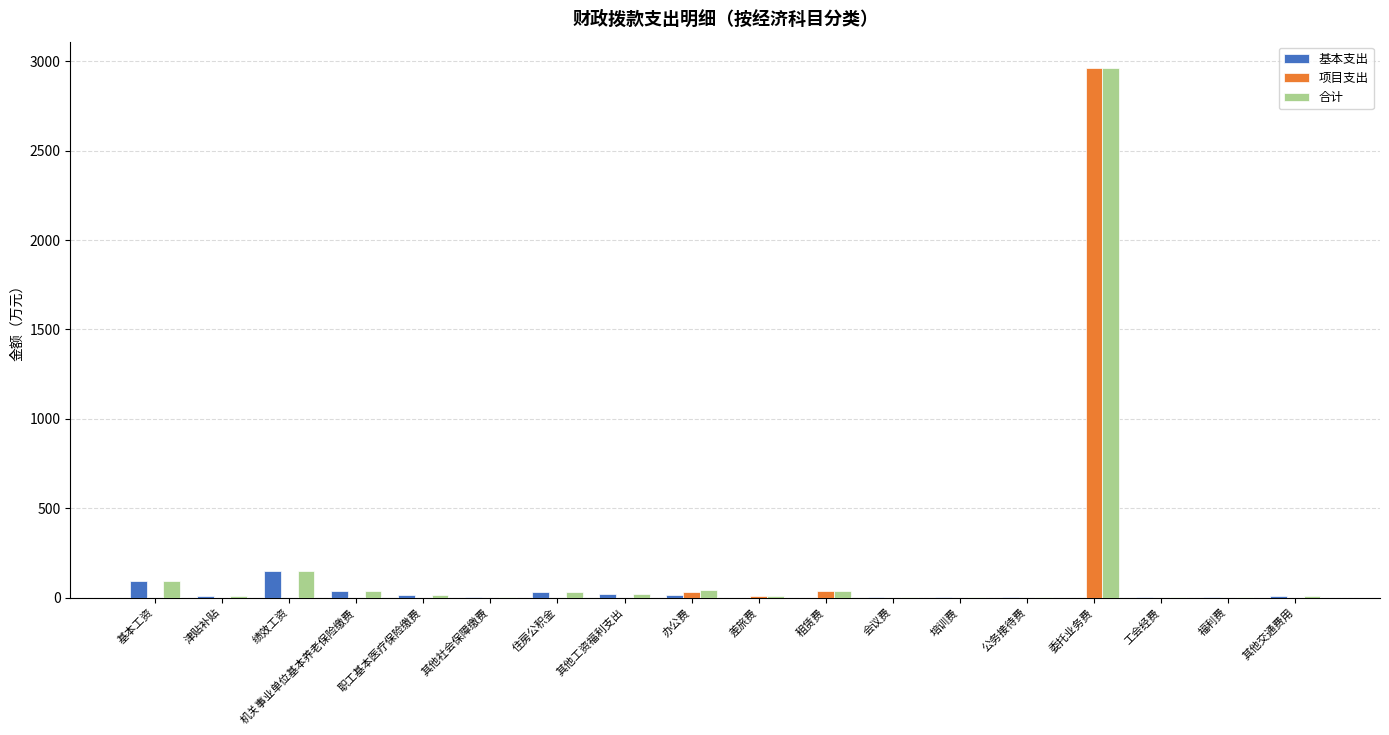

At which category does the chart reach its peak across all series?

委托业务费